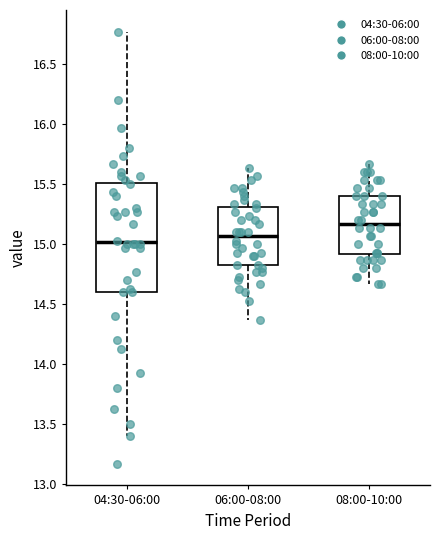

Which box has the highest median line?

08:00-10:00